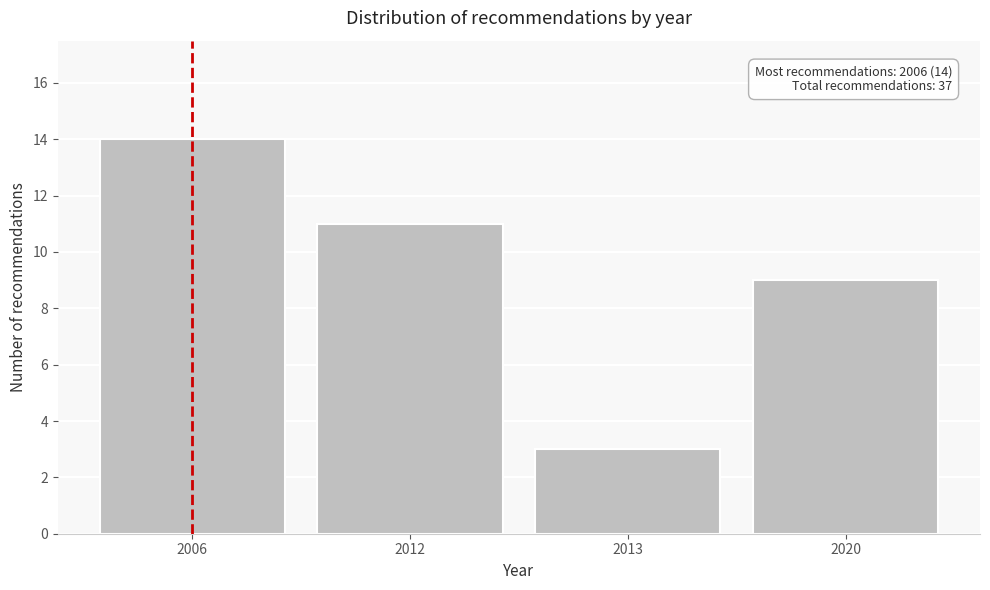

Reading left to right, transcribe all the data shown in this chart.

2006=14	2012=11	2013=3	2020=9